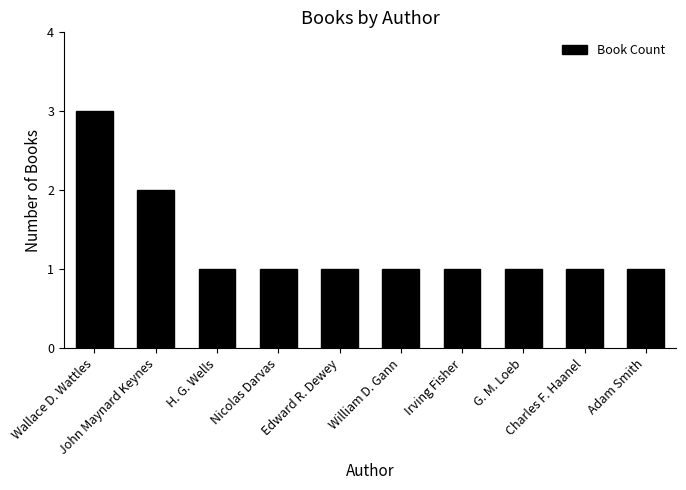

Reading left to right, list all the values displayed in this chart.

Wallace D. Wattles=3	John Maynard Keynes=2	H. G. Wells=1	Nicolas Darvas=1	Edward R. Dewey=1	William D. Gann=1	Irving Fisher=1	G. M. Loeb=1	Charles F. Haanel=1	Adam Smith=1